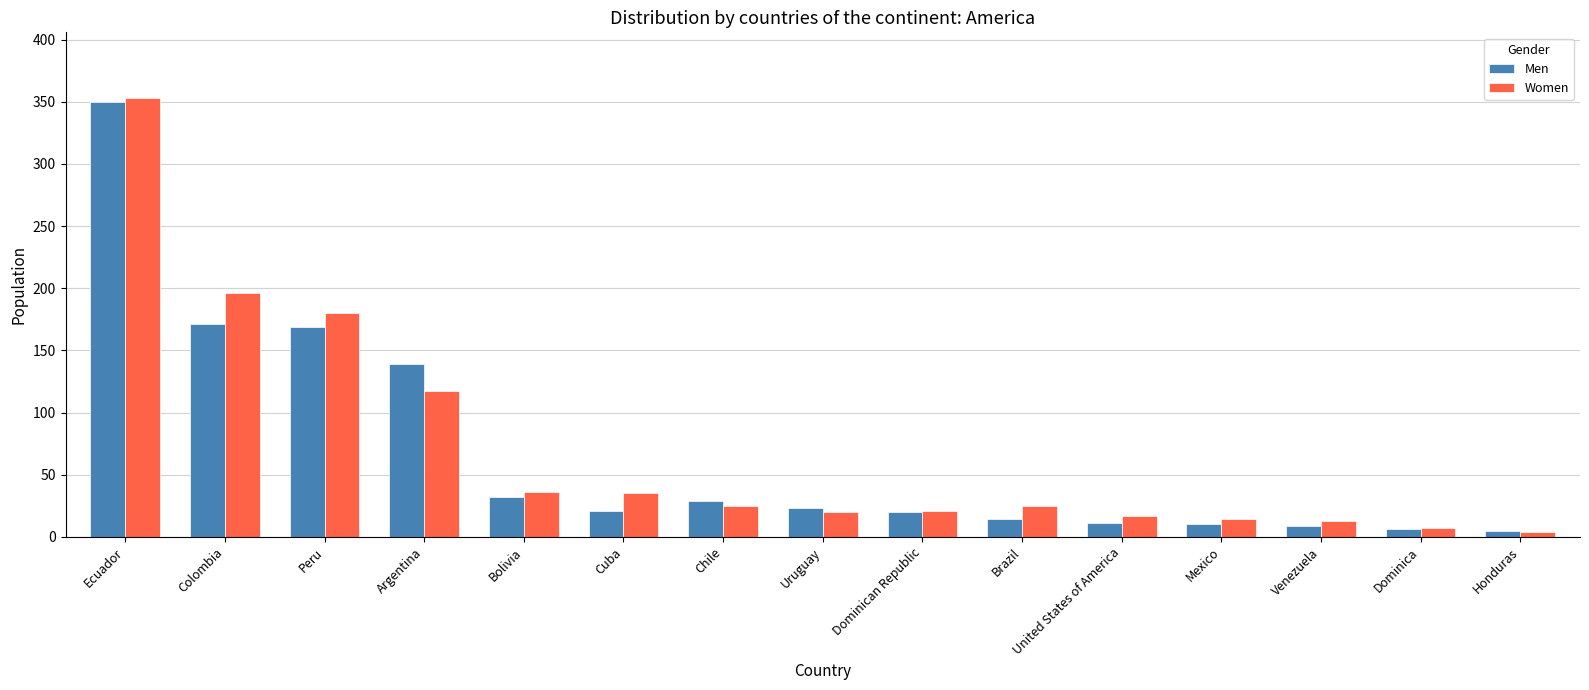

How many bars are there in each group?

2